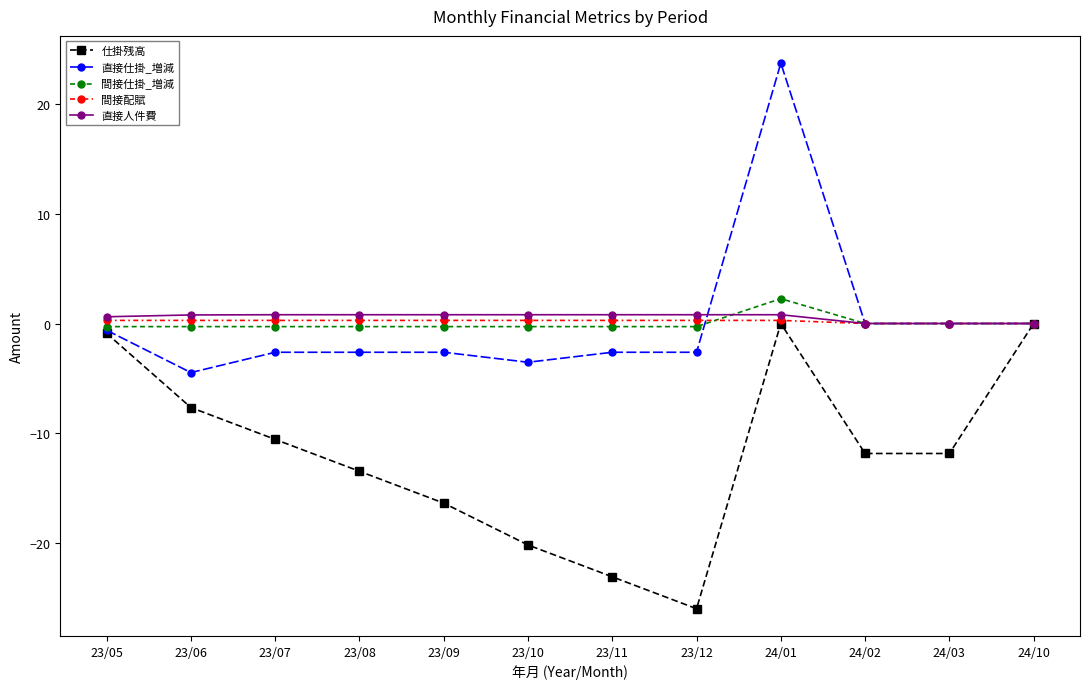

Where do 間接仕掛_増減 and 直接人件費 first cross each other?

23/12 and 24/01